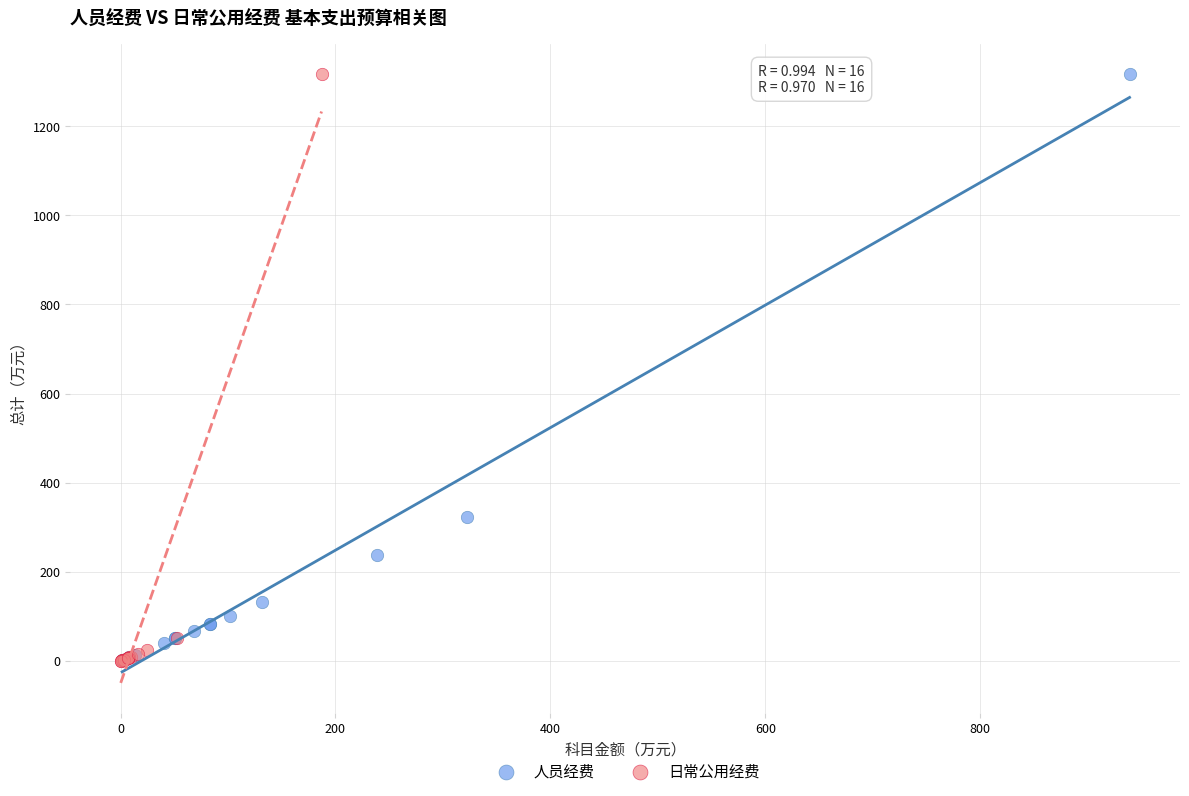

Which series has the widest spread of Y values?

日常公用经费